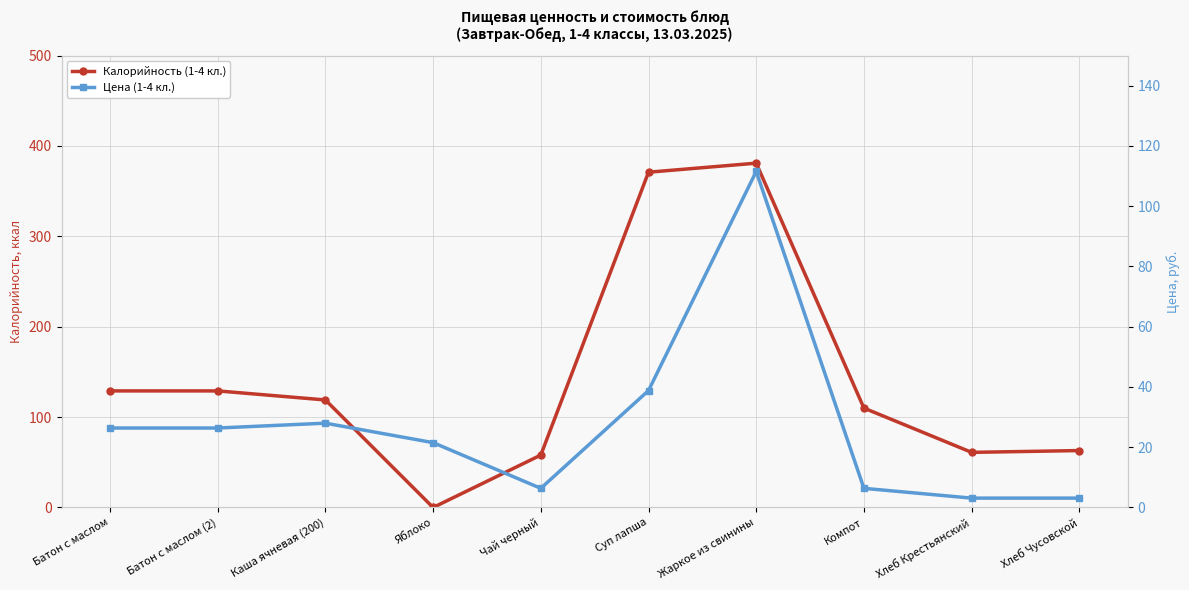

Is the value of Калорийность (1-4 кл.) at Суп лапша greater than the value of Цена (1-4 кл.) at Суп лапша?

Yes